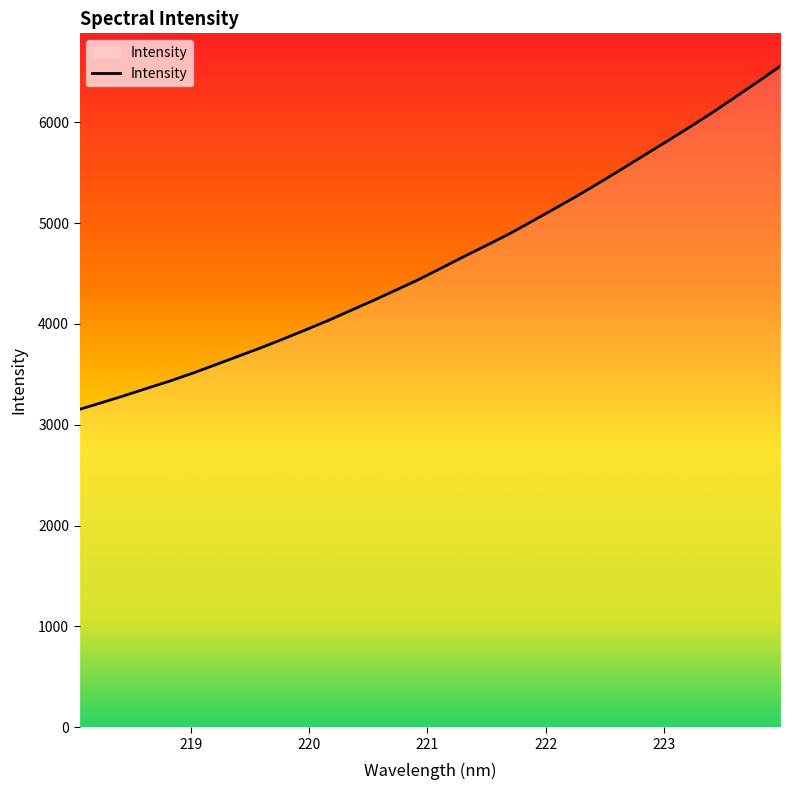

What is the smallest value displayed?

3152.7